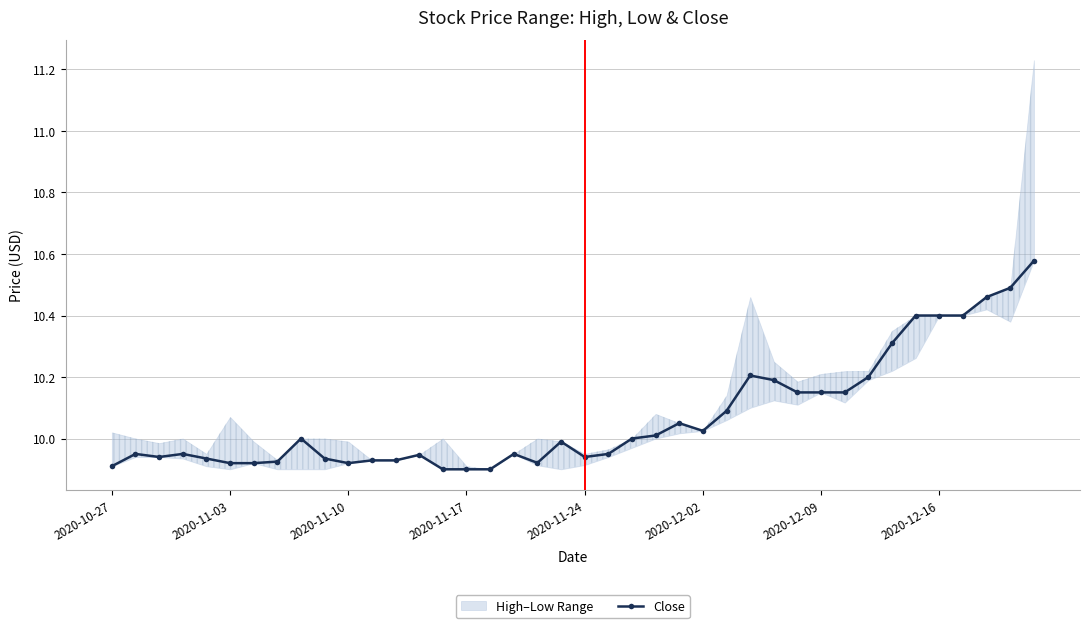

What value does the data have at 8?

10.0